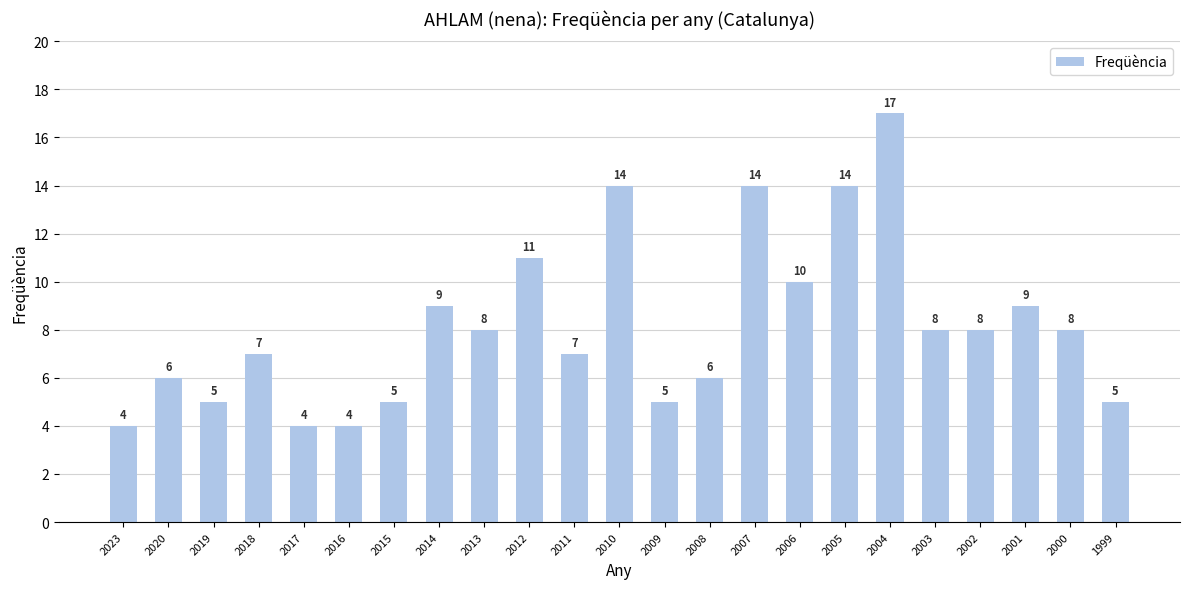

Reading left to right, transcribe all the data shown in this chart.

4	6	5	7	4	4	5	9	8	11	7	14	5	6	14	10	14	17	8	8	9	8	5